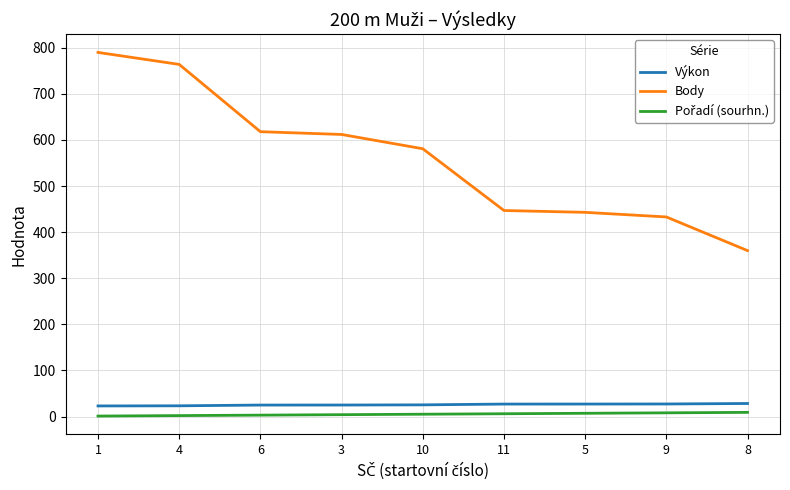

What is the lowest value of the Body series?

360.0